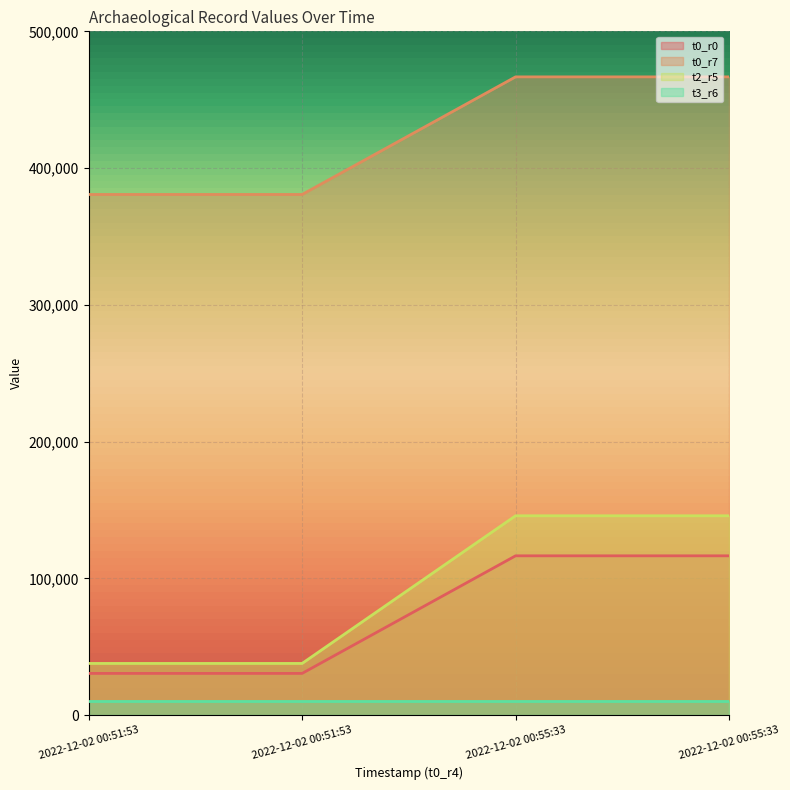

At which label does t2_r5 first exceed 145789?

2022-12-02 00:55:33